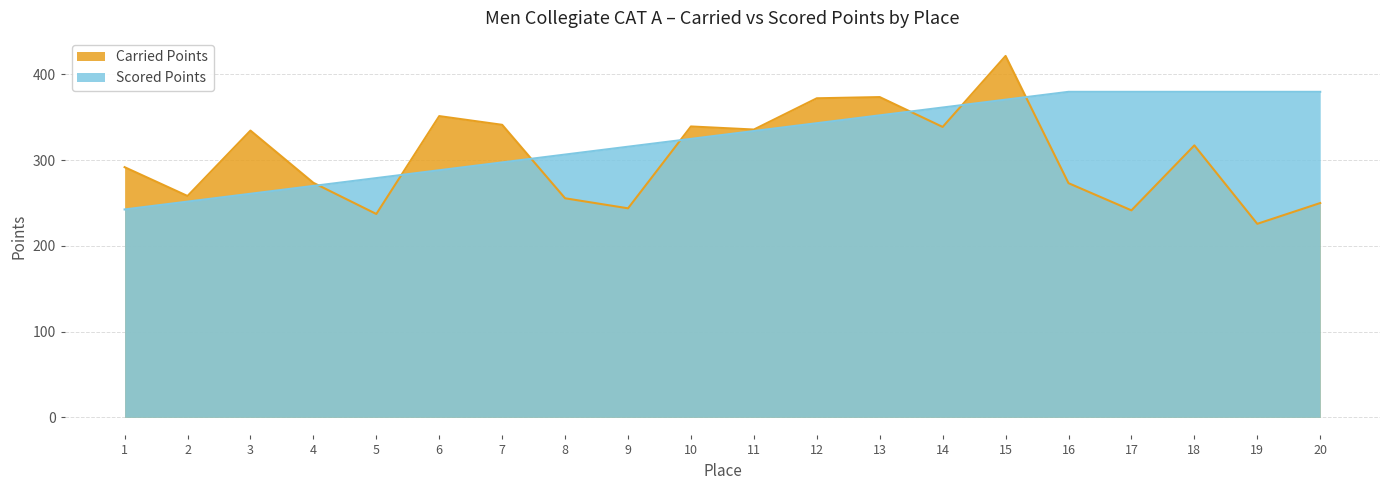

What is the minimum value for Scored Points?

242.5